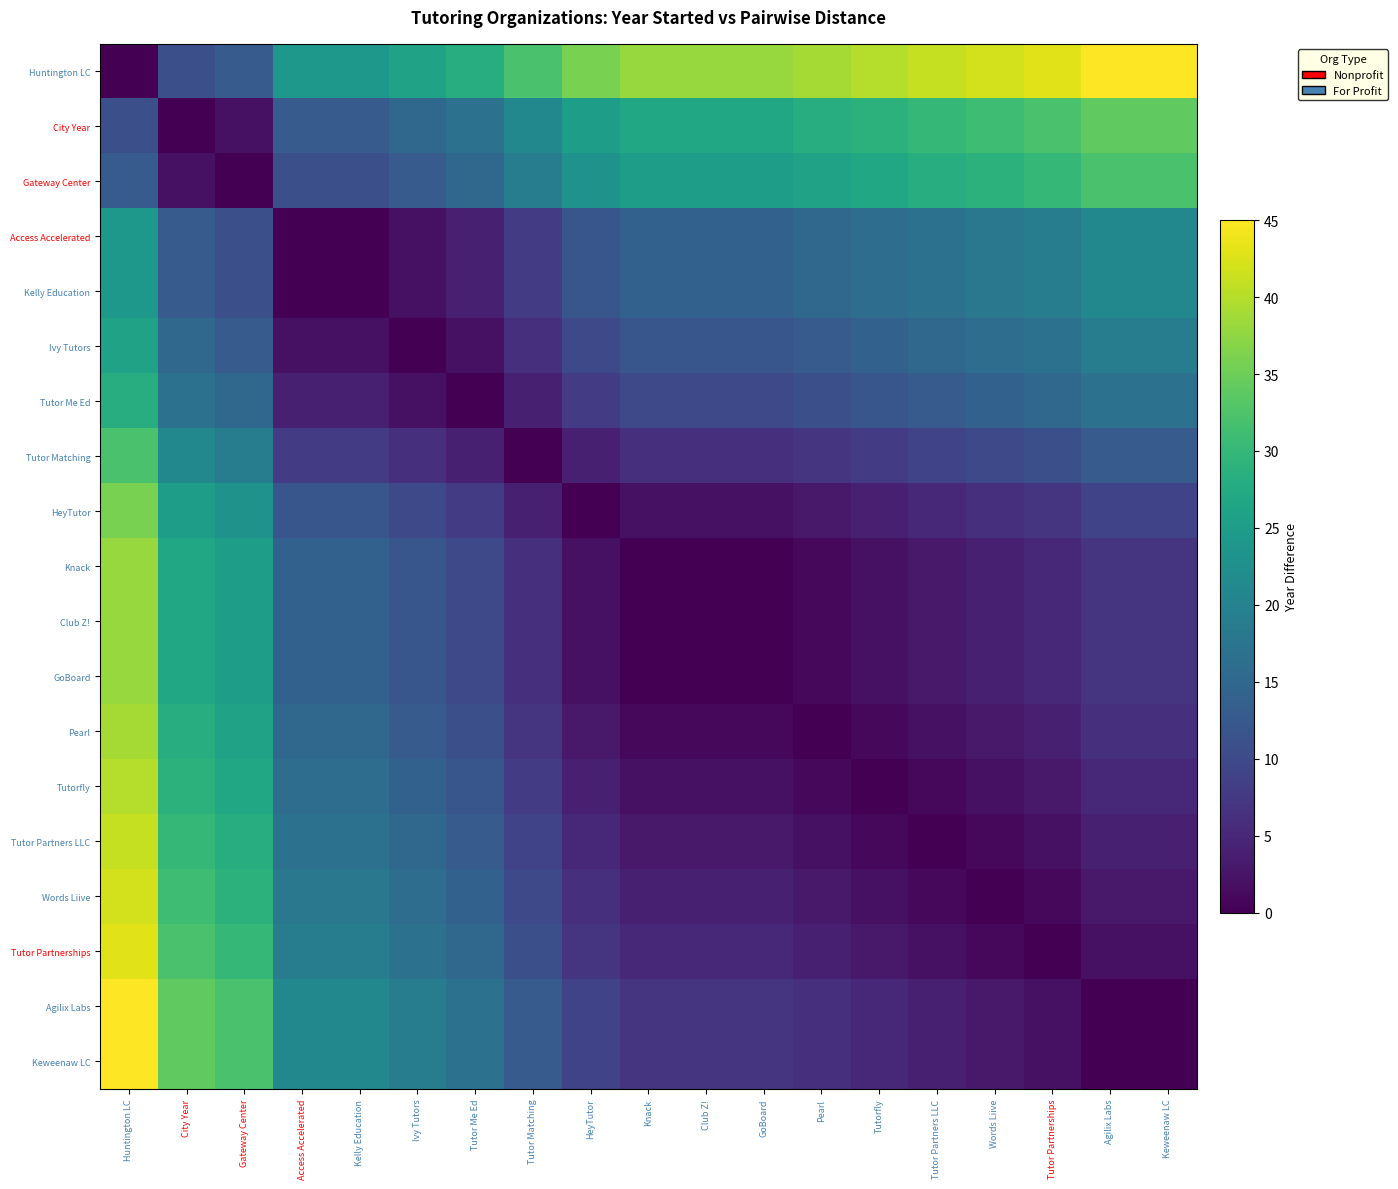

Which series has the widest spread of values?

Huntington LC